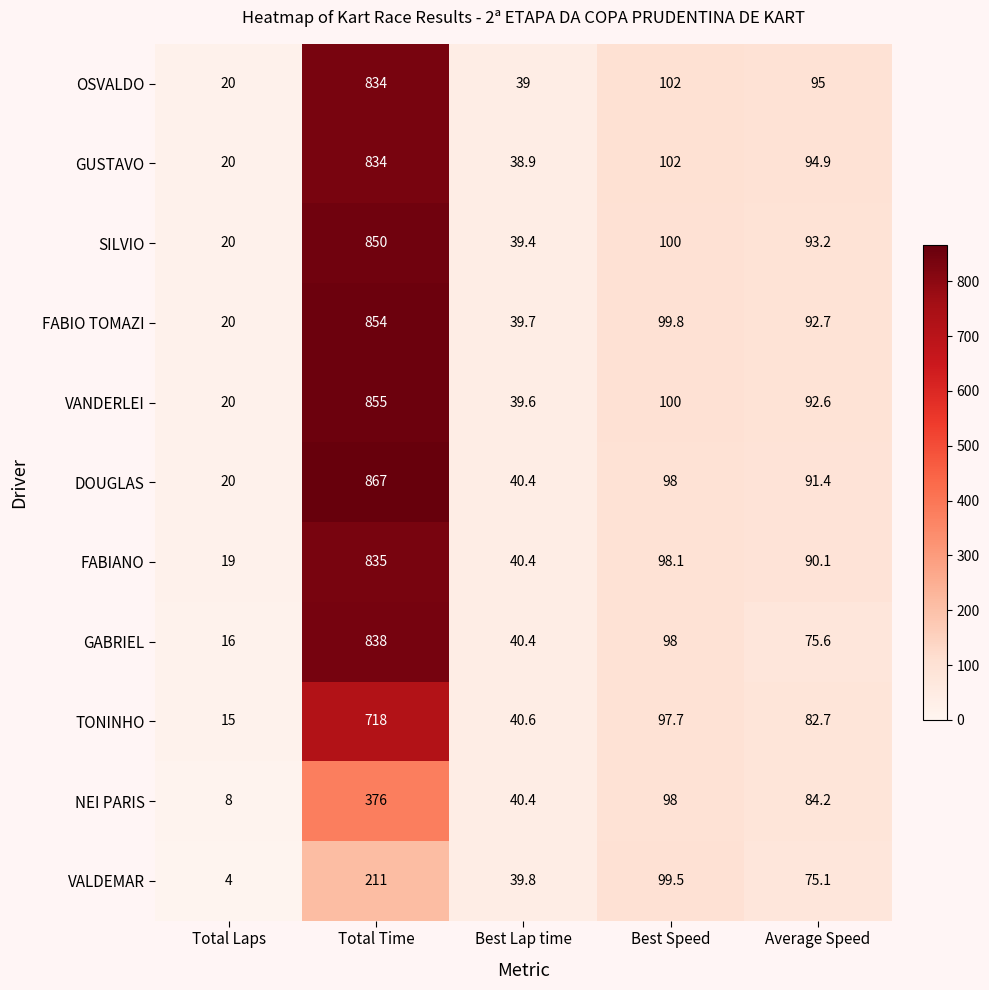

What is the minimum value shown in the chart?

4.0